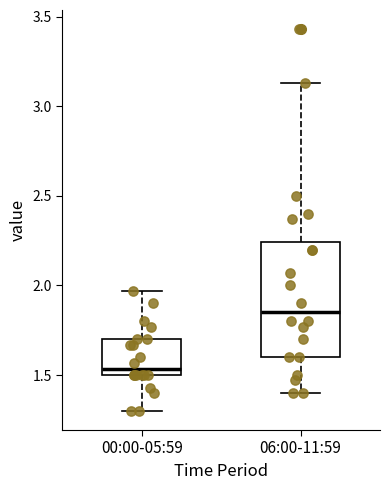

Reading left to right, transcribe this box plot: for each box, give where its median line is, the range the box spans, and where its two whiskers end, as read against the y-axis. The values are not printed on the chart, so give them approximately, as read against the axis.

00:00-05:59: median 1.55, box 1.50 to 1.70, whiskers 1.30 to 1.95
06:00-11:59: median 1.85, box 1.60 to 2.25, whiskers 1.40 to 3.15